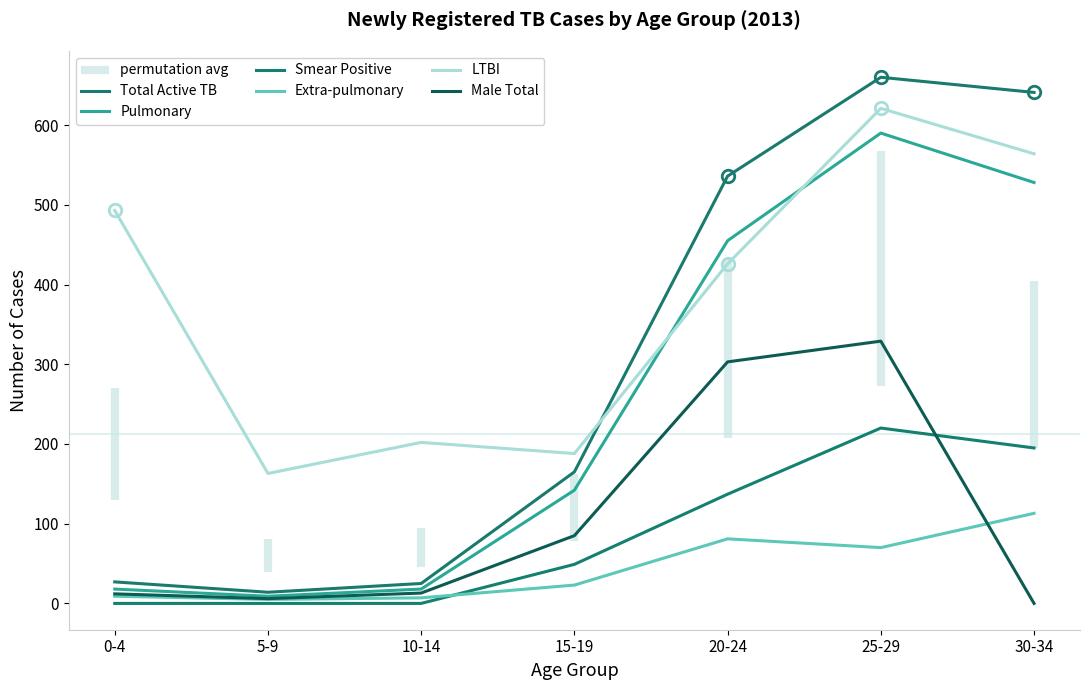

True or false: Total Active TB and Smear Positive intersect in this chart.

False